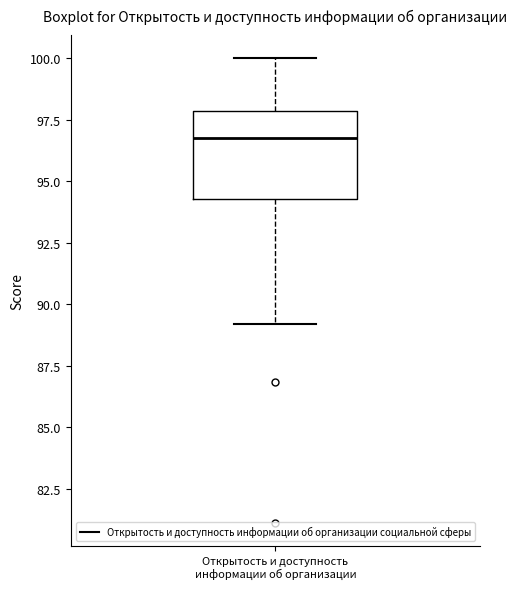

Transcribe this box plot: give where the median line is, the range the box spans, and where the two whiskers end, as read against the y-axis. The values are not printed on the chart, so give them approximately, as read against the axis.

median 96.5, box 94.5 to 98.0, whiskers 89.0 to 100.0